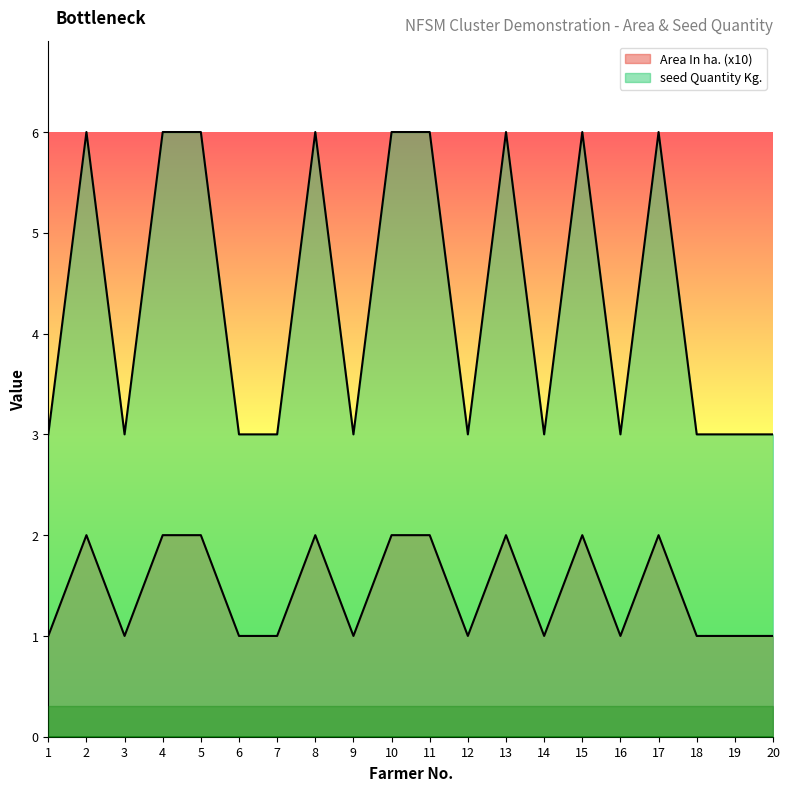

What is the difference between the highest and lowest values at 19?

2